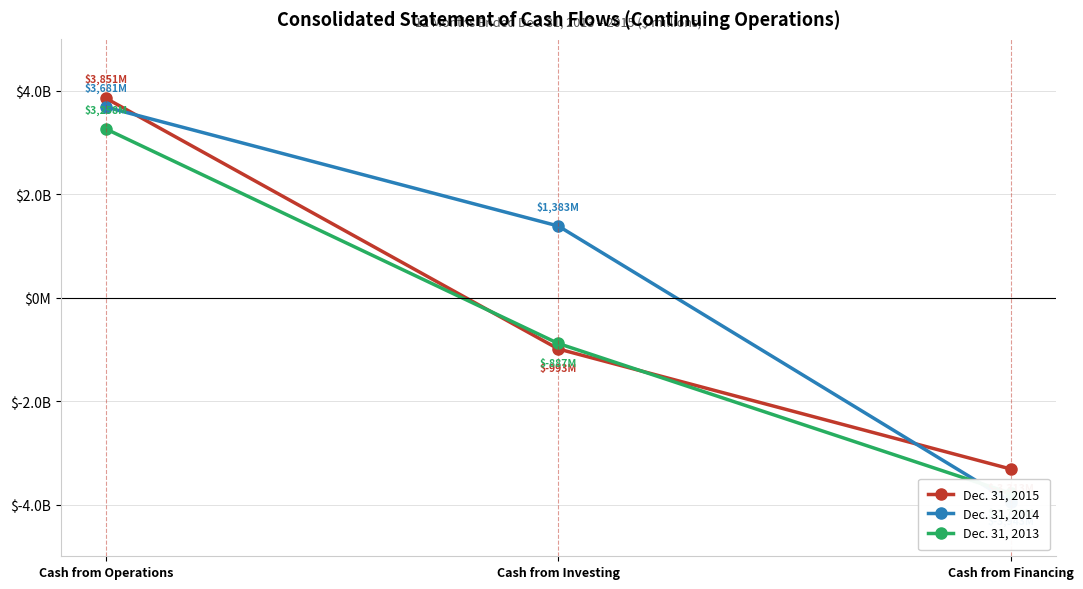

How many data points in Dec. 31, 2013 are less than -887?

1